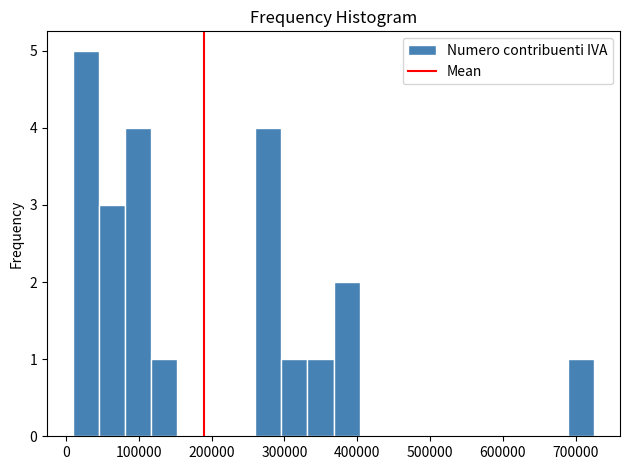

Around what value on the x-axis is the tallest bar? Give the approximate position of its centre, as read against the axis.

30000